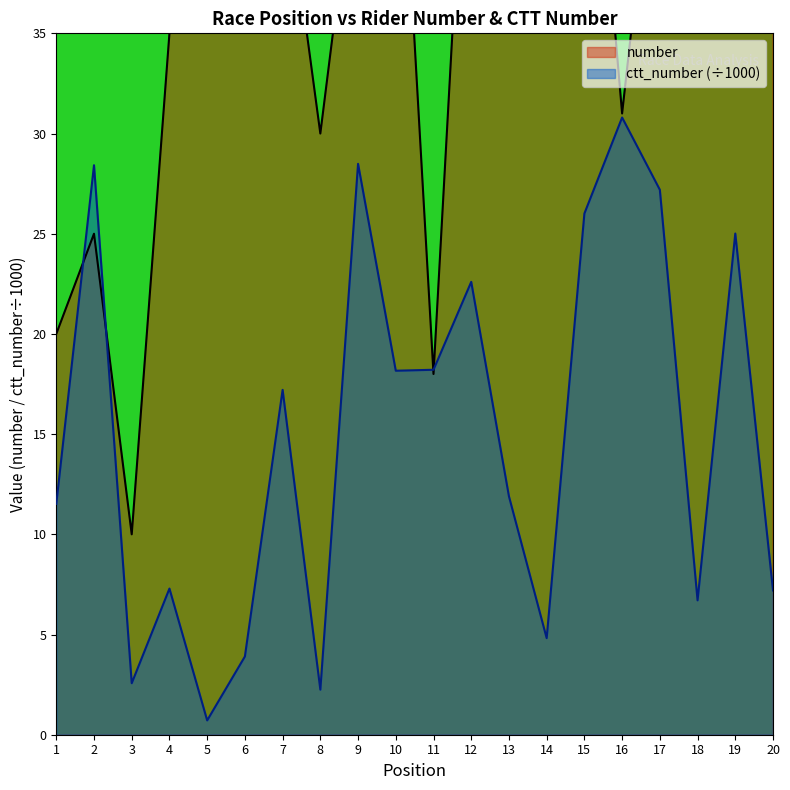

The ctt_number series shows 3.9 at 6. True or false?

True